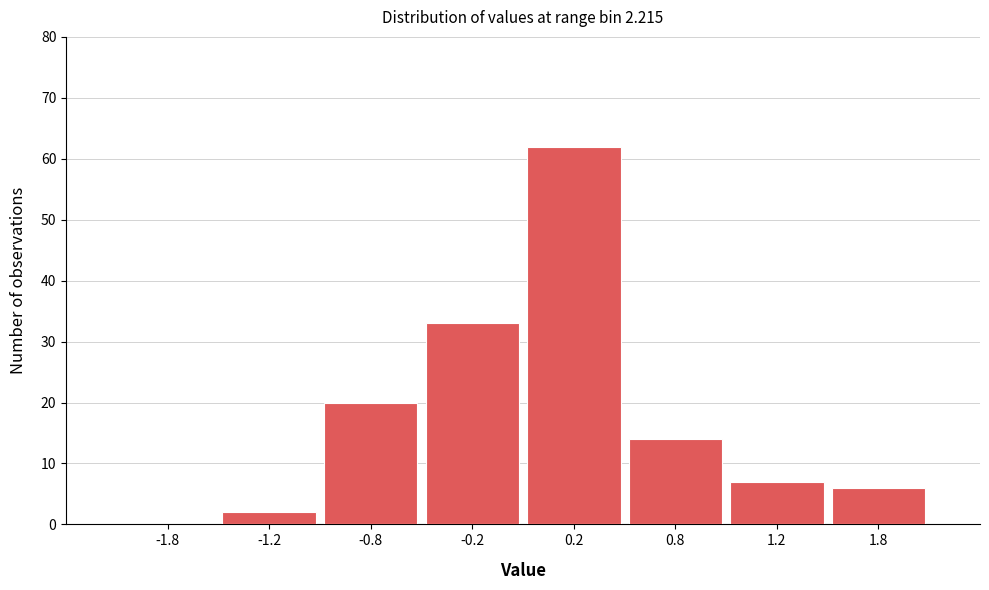

Reading right to left, transcribe all the data shown in this chart.

1.8=6	1.2=7	0.8=14	0.2=62	-0.2=33	-0.8=20	-1.2=2	-1.8=0